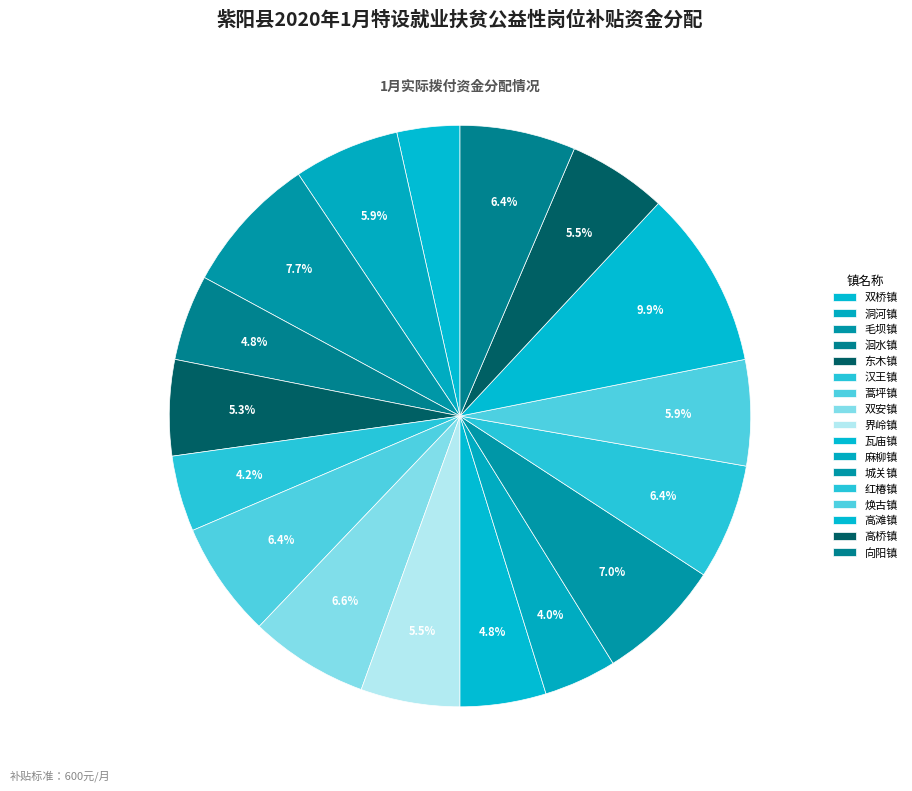

How many segments does this pie chart have?

17